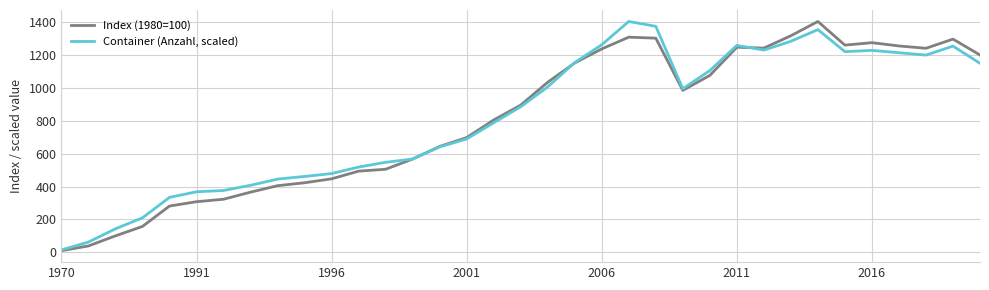

What is the maximum value shown in the chart?

1404.0